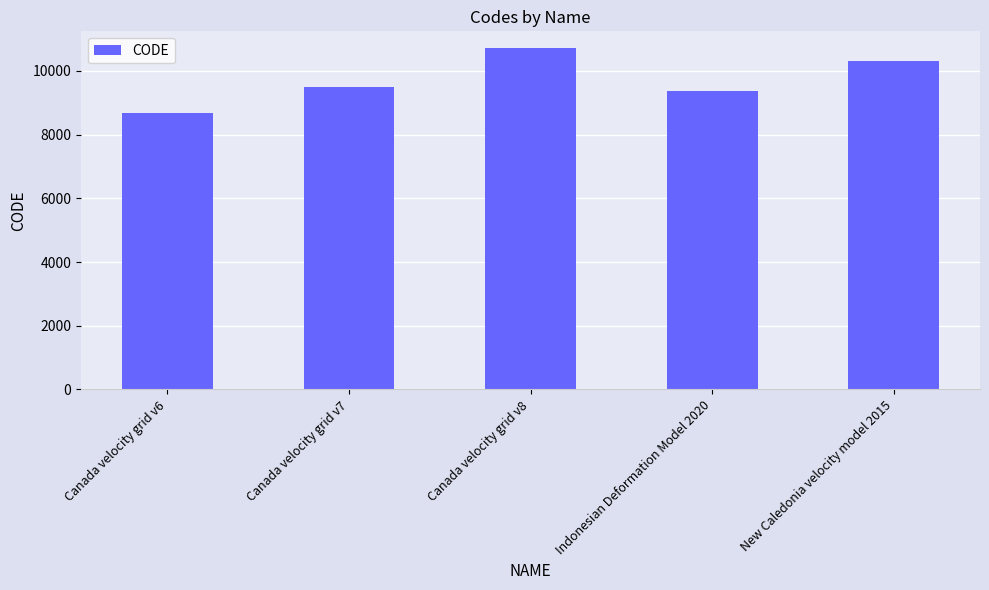

What value does the data have at Canada velocity grid v7, to the nearest 50?

9500